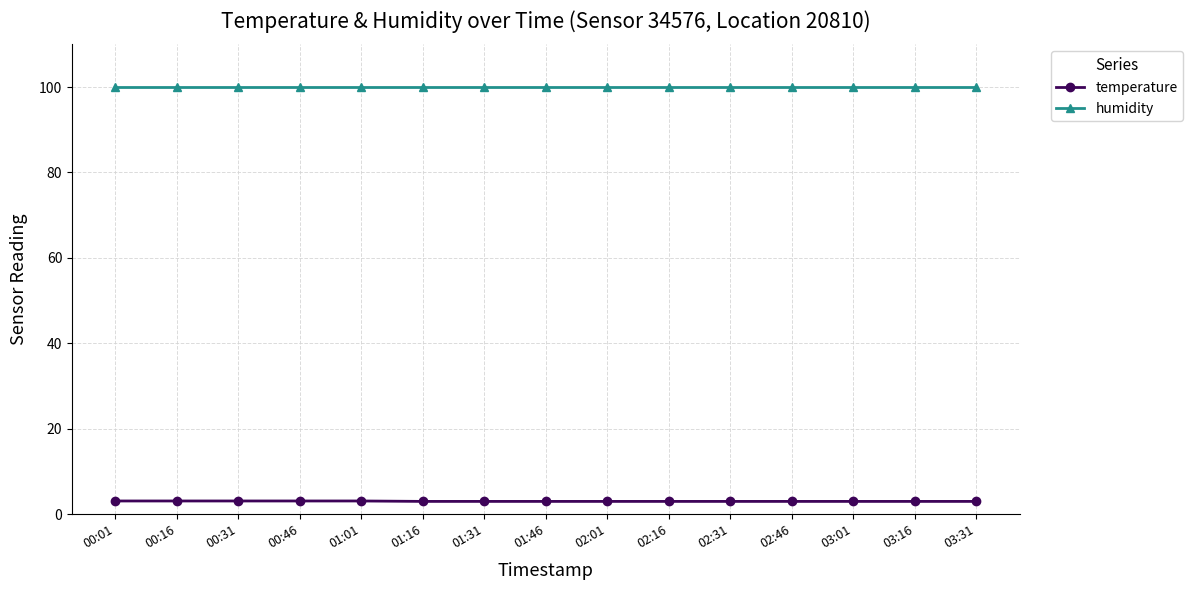

List the series in order of their overall mean, highest first.

humidity, temperature